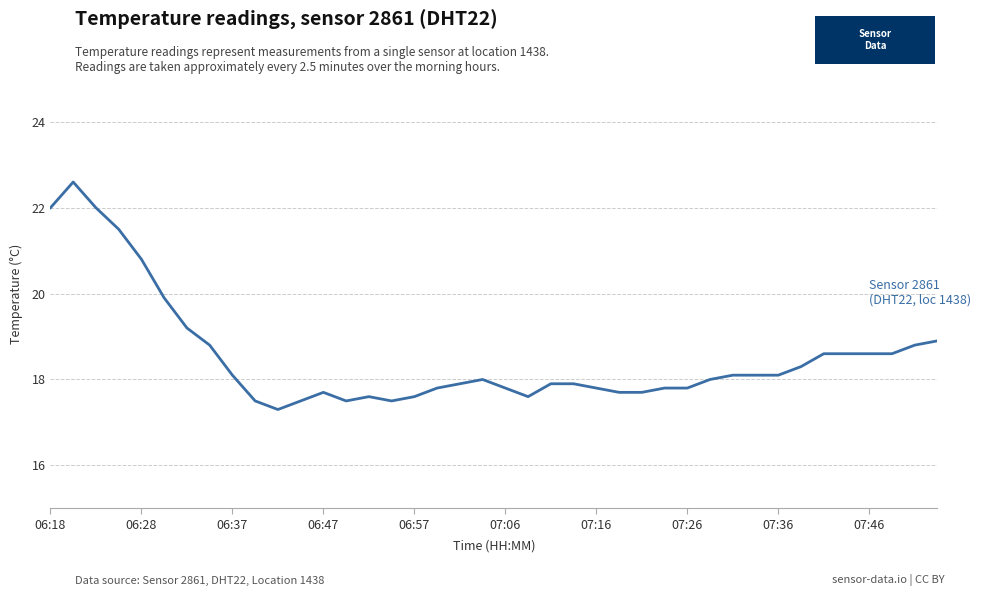

Reading left to right, transcribe all the data shown in this chart.

22.0	22.6	22.0	21.5	20.8	19.9	19.2	18.8	18.1	17.5	17.3	17.5	17.7	17.5	17.6	17.5	17.6	17.8	17.9	18.0	17.8	17.6	17.9	17.9	17.8	17.7	17.7	17.8	17.8	18.0	18.1	18.1	18.1	18.3	18.6	18.6	18.6	18.6	18.8	18.9